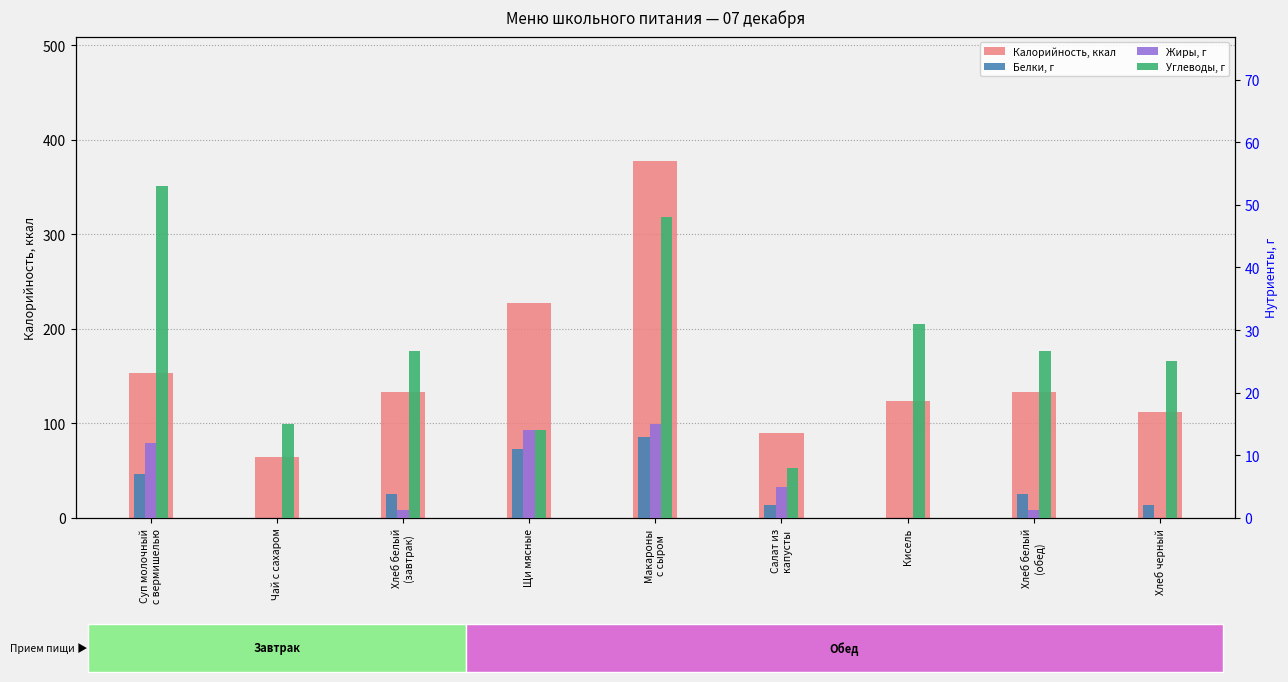

How many values in the Жиры, г series are below 1?

3